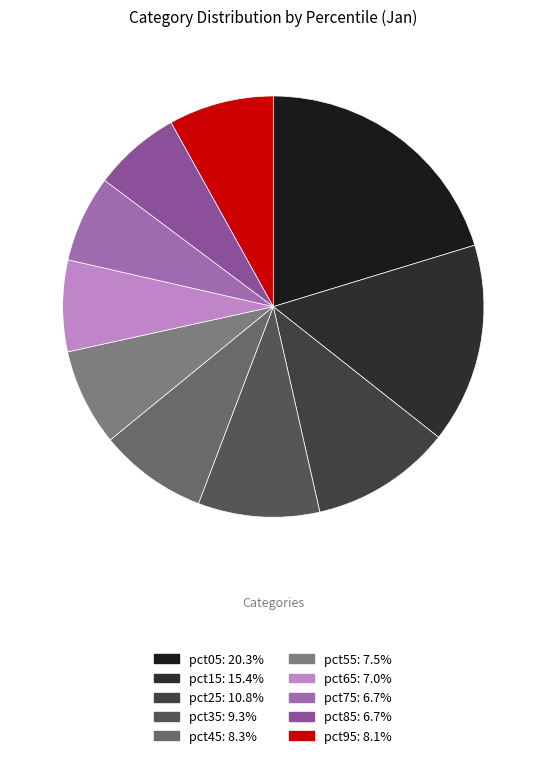

How many segments does this pie chart have?

10